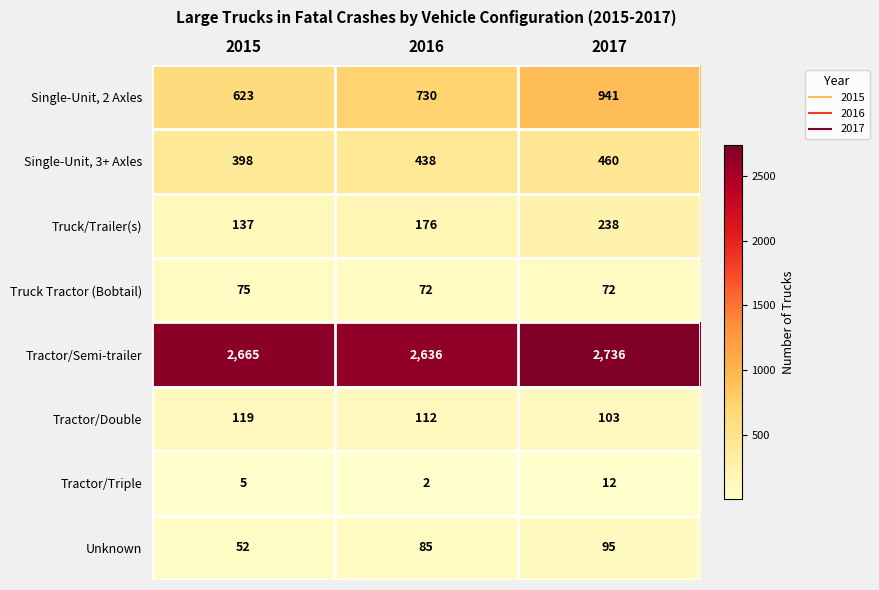

What is the sum of the Unknown values at 2017 and 2015?

147